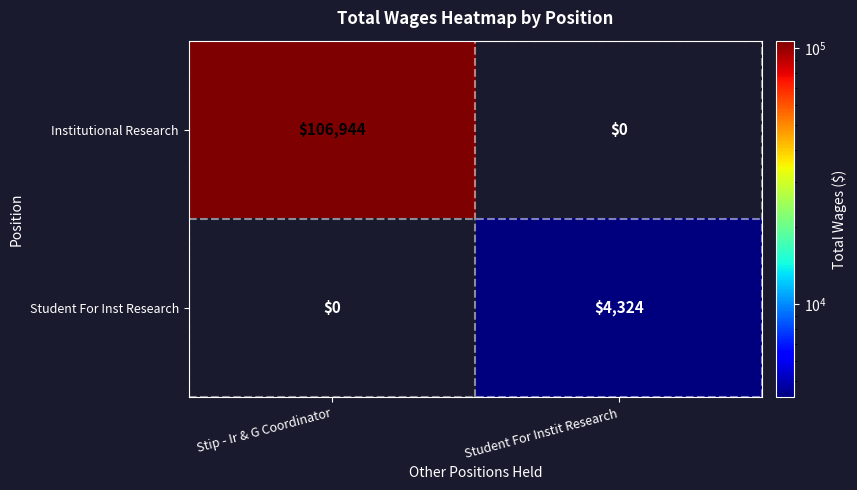

Rank the categories by Institutional Research value from highest to lowest.

Stip - Ir & G Coordinator, Student For Instit Research